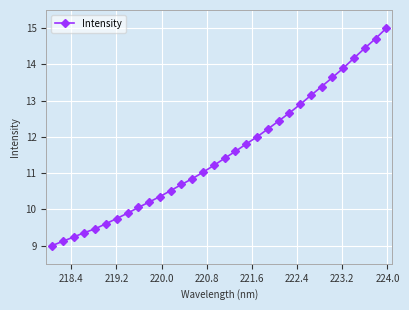

What is the difference between the maximum and second lowest values?

5.9